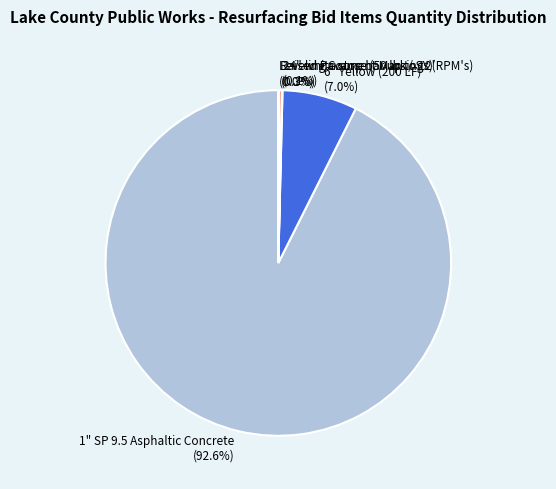

What percentage is NOT represented by 1" SP 9.5 Asphaltic Concrete?

7.4%